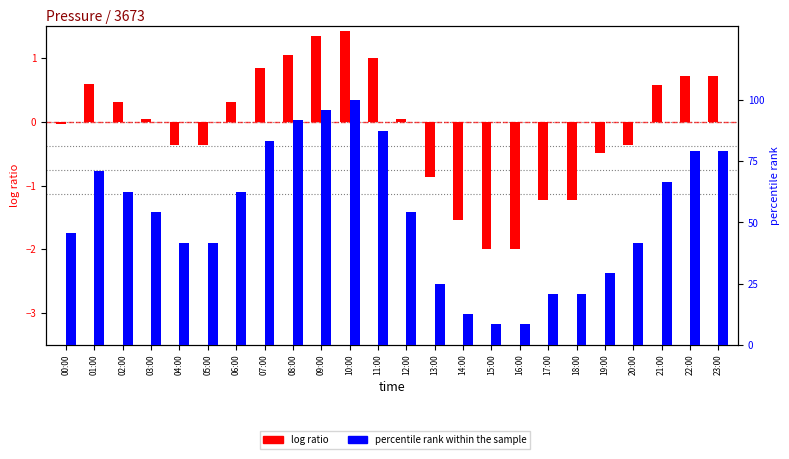

What are all the series names shown in the legend?

log ratio, percentile rank within the sample